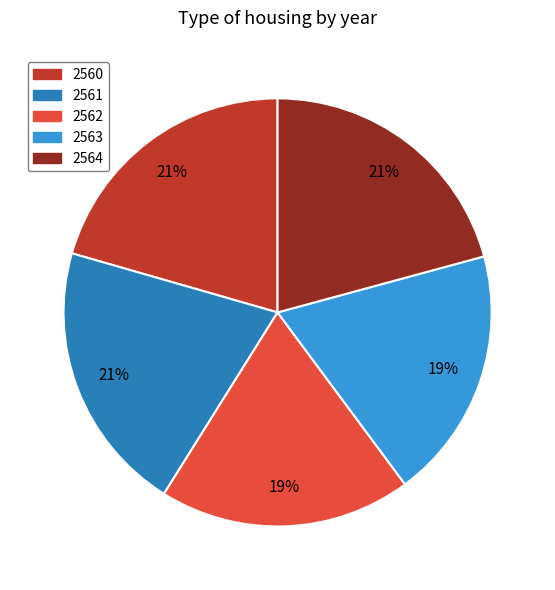

Combined, do 2563 and 2561 account for over 50%?

No